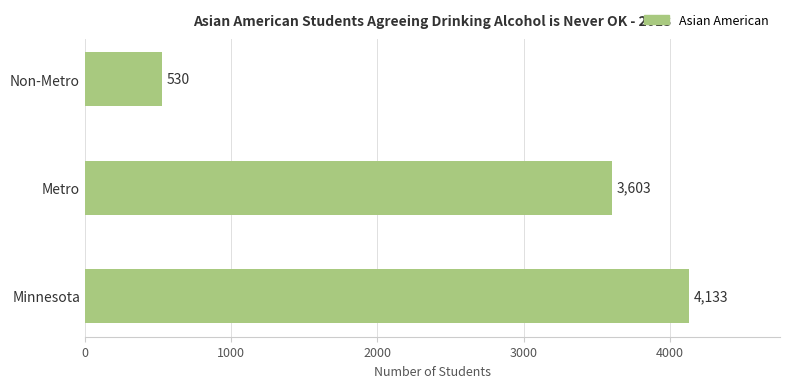

Rank the categories by value from highest to lowest.

Minnesota, Metro, Non-Metro